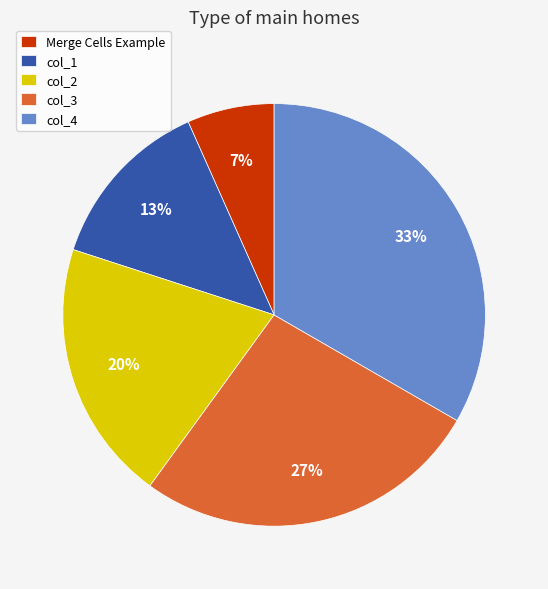

True or false: col_3 accounts for 17% of the total.

False